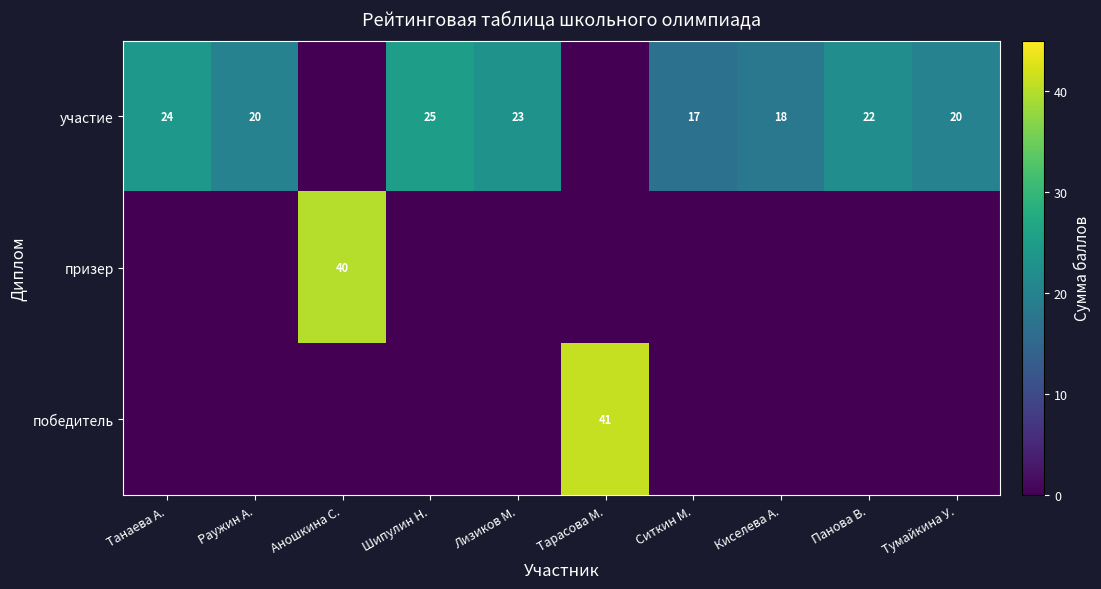

What is the difference between the участие values at Шипулин Н. and Раужин А.?

5